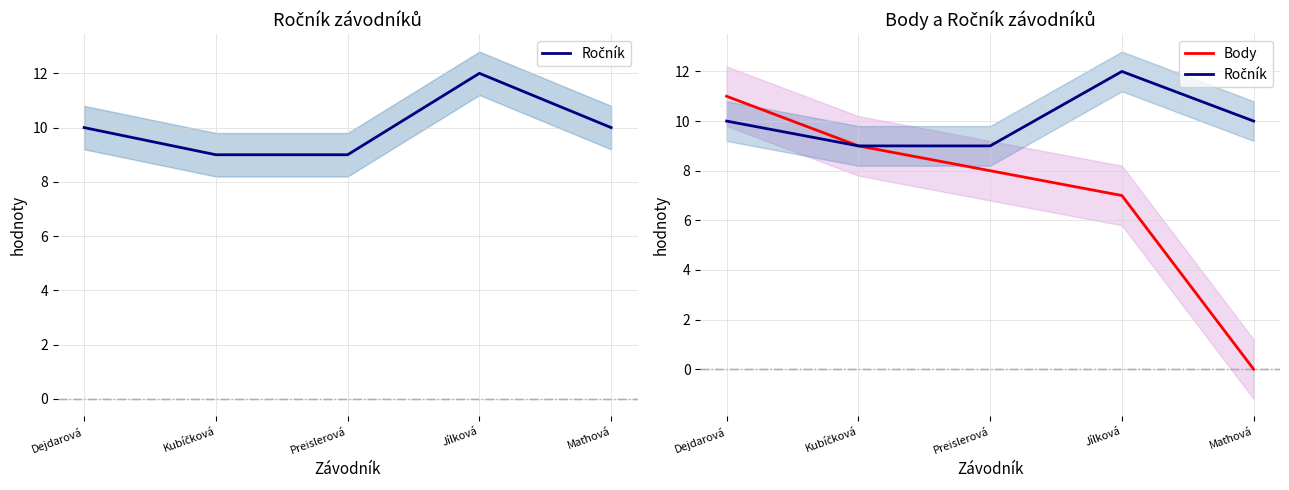

Is this an area chart (filled region under the line)?

No